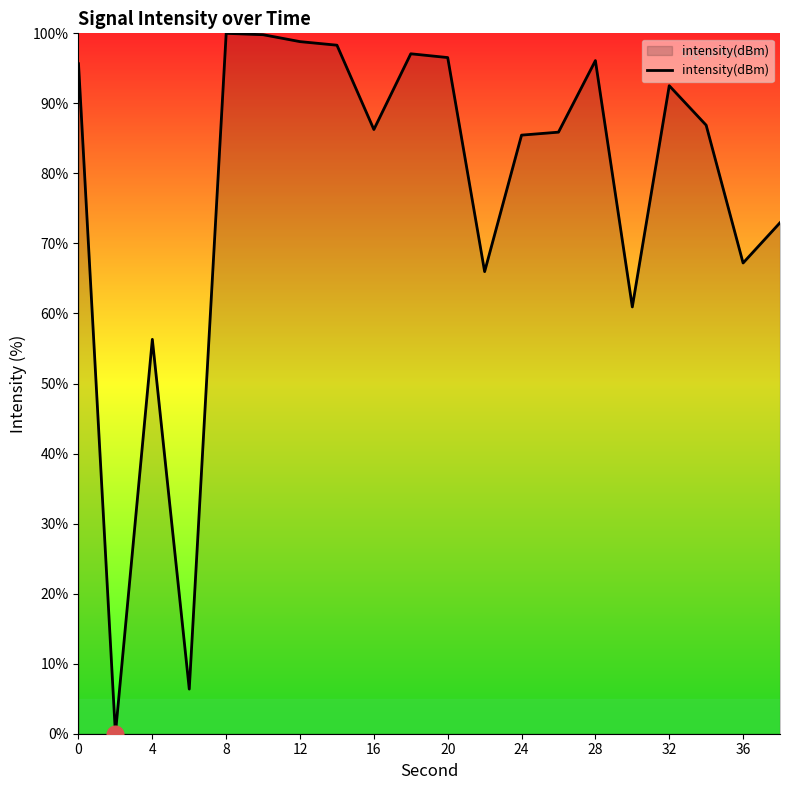

True or false: the data has more than 0 interior local peaks.

True